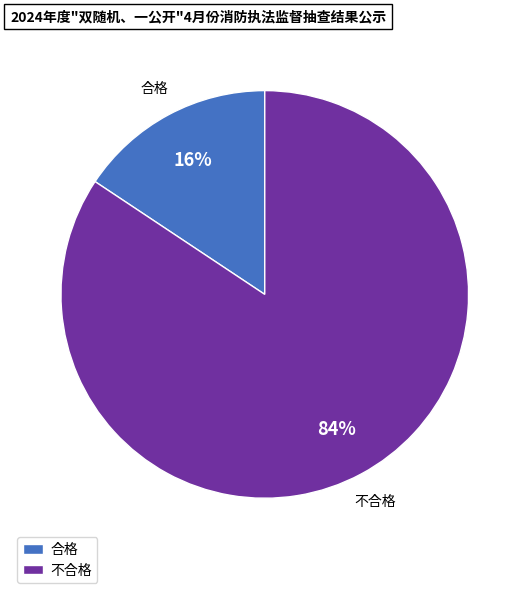

Do 不合格 and 合格 together represent more than half of the pie?

Yes